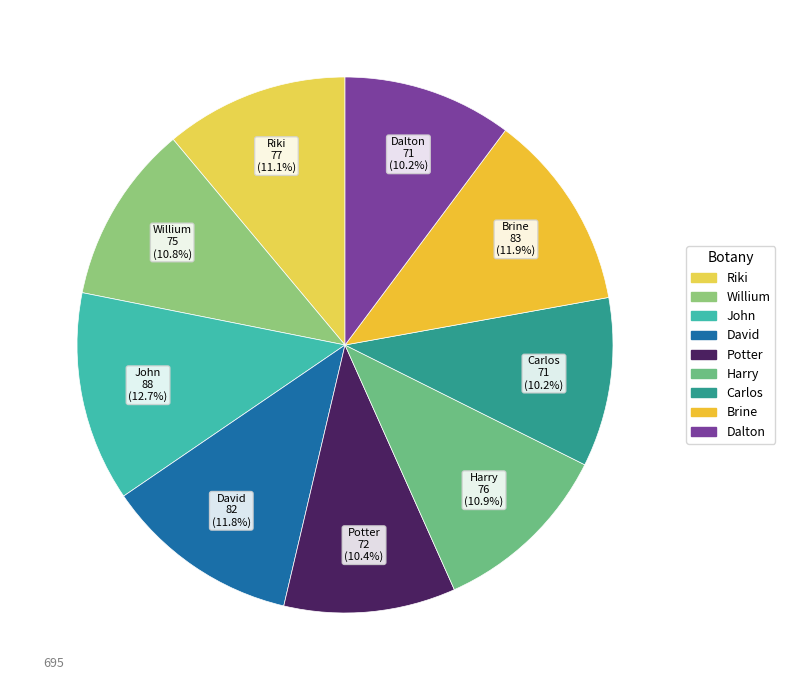

What percentage do Dalton and David together represent?

22.0%